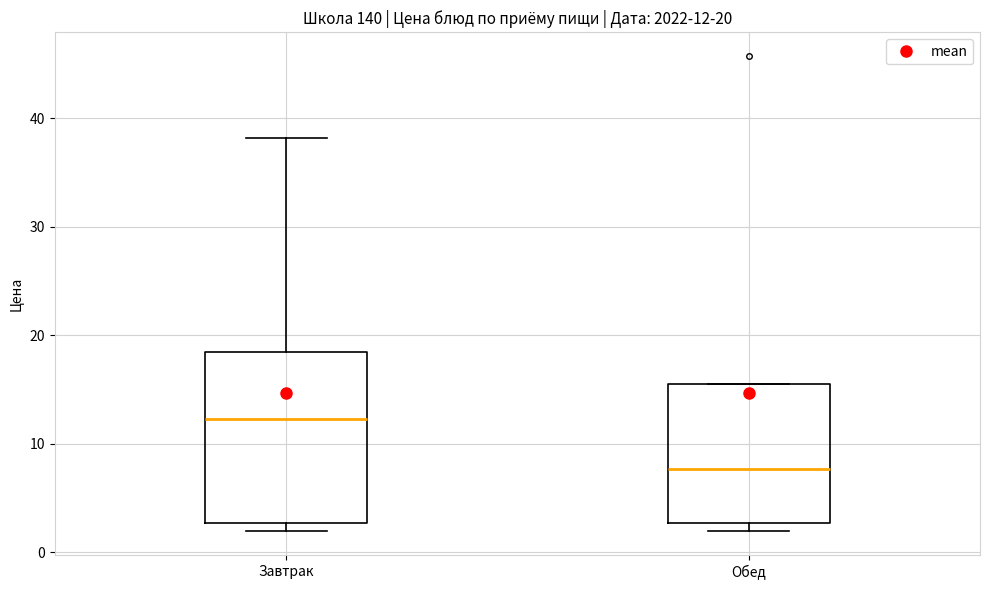

Which box is the tallest, from its lower edge to its upper edge?

Завтрак